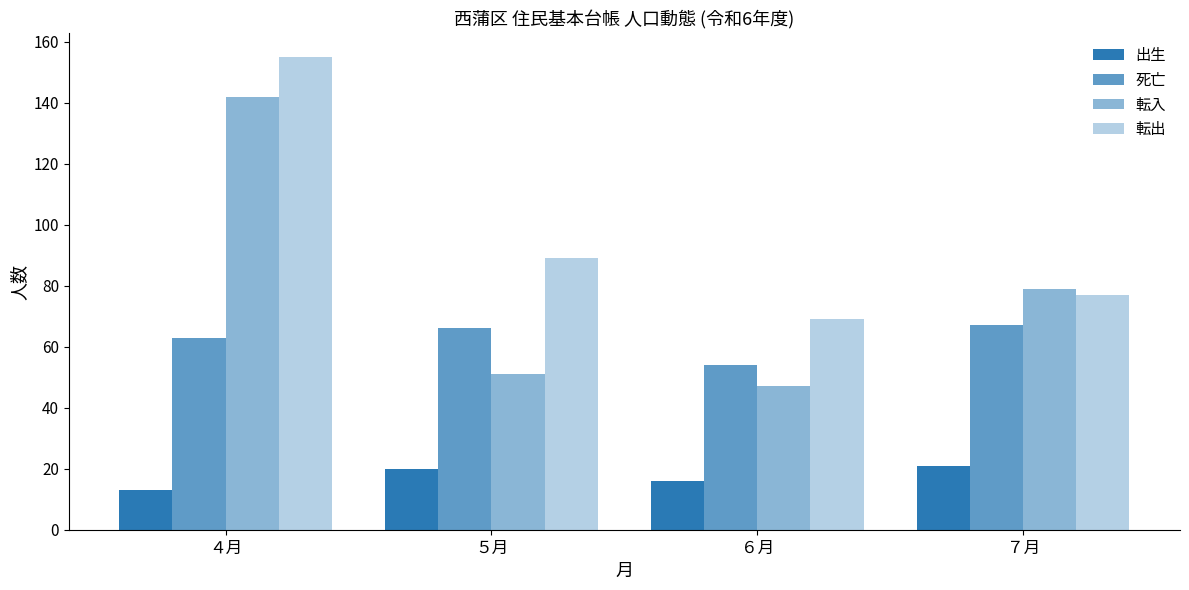

What is the difference between the second highest and second lowest values in the 転入 series?

28